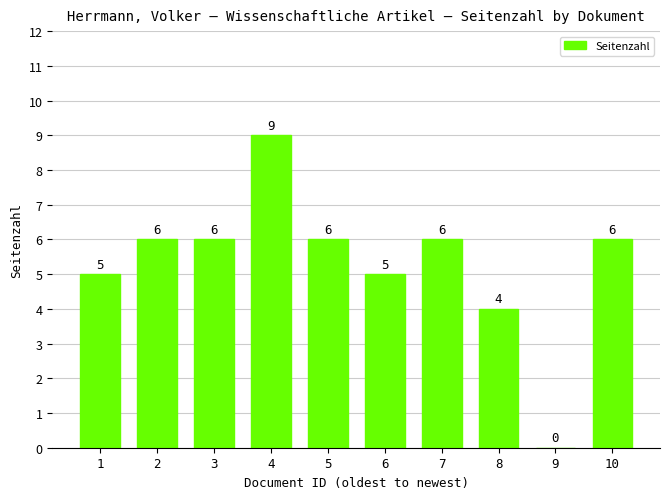

How many values are between 5 and 6?

7